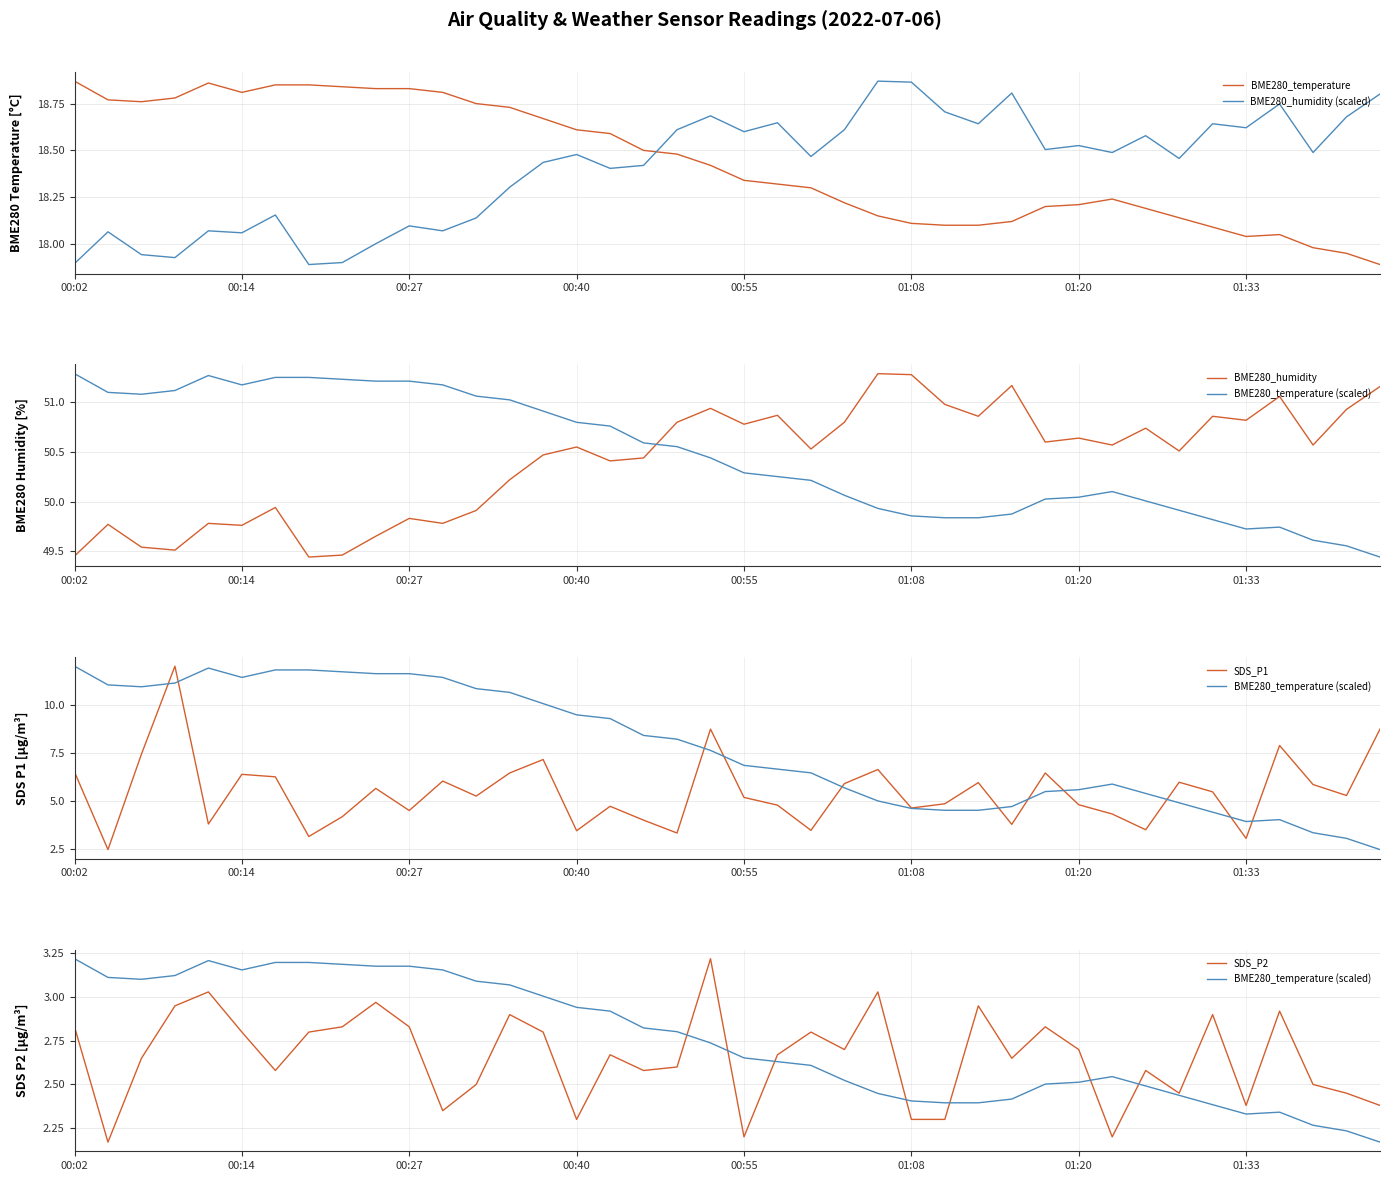

After their last crossing, which series has the higher values: BME280_humidity (scaled) or BME280_temperature?

BME280_humidity (scaled)